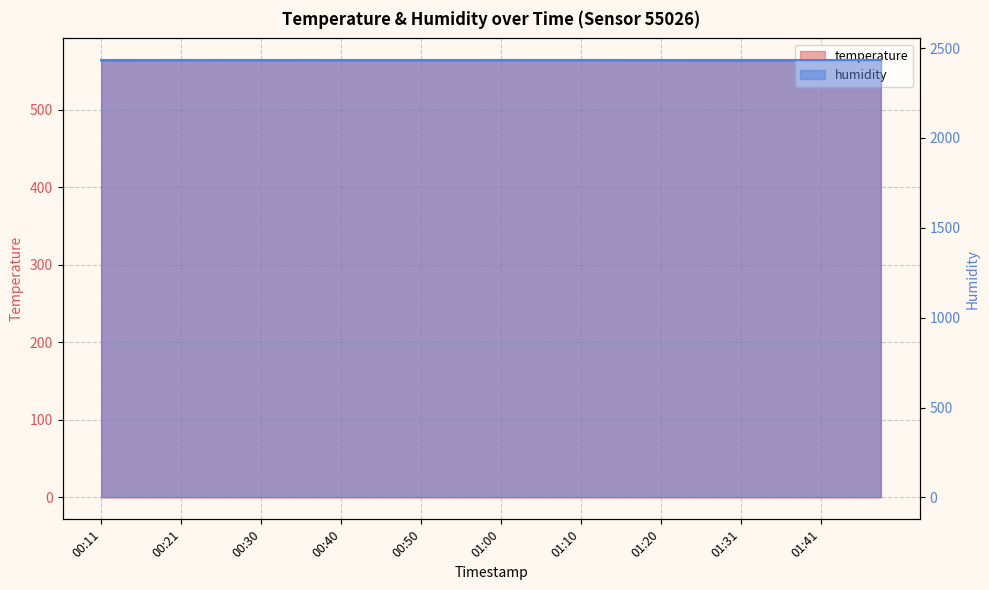

The chart shows a value of 245.0 at 00:18. True or false?

False